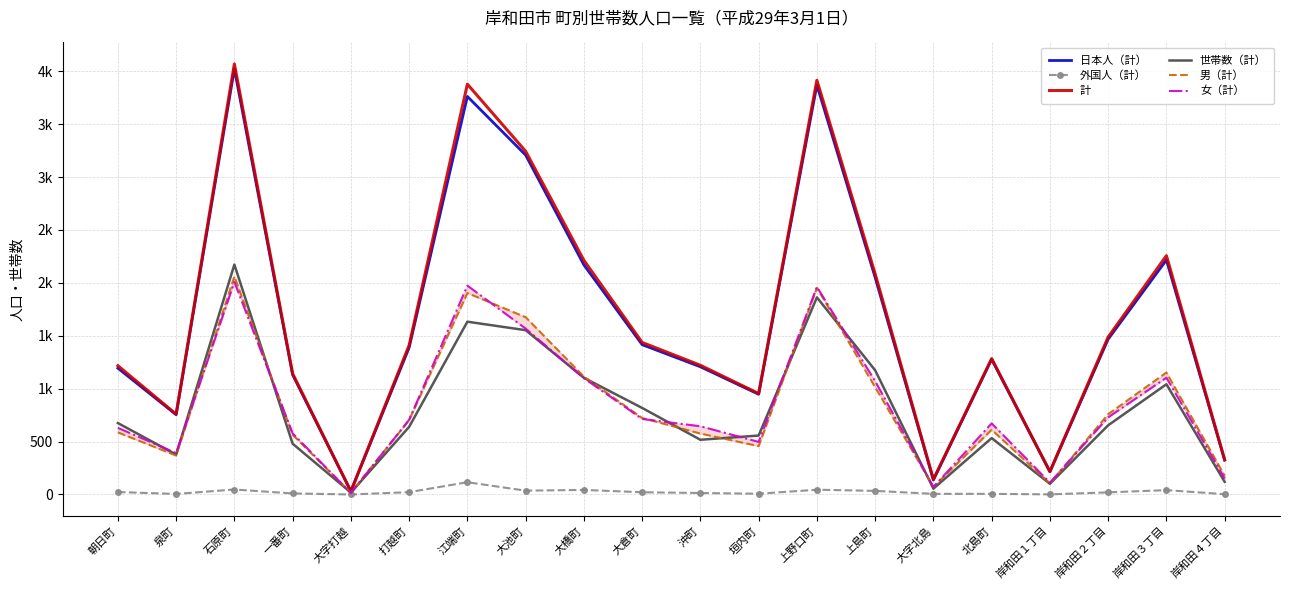

Which has a higher value, 上島町 or 打越町?

上島町